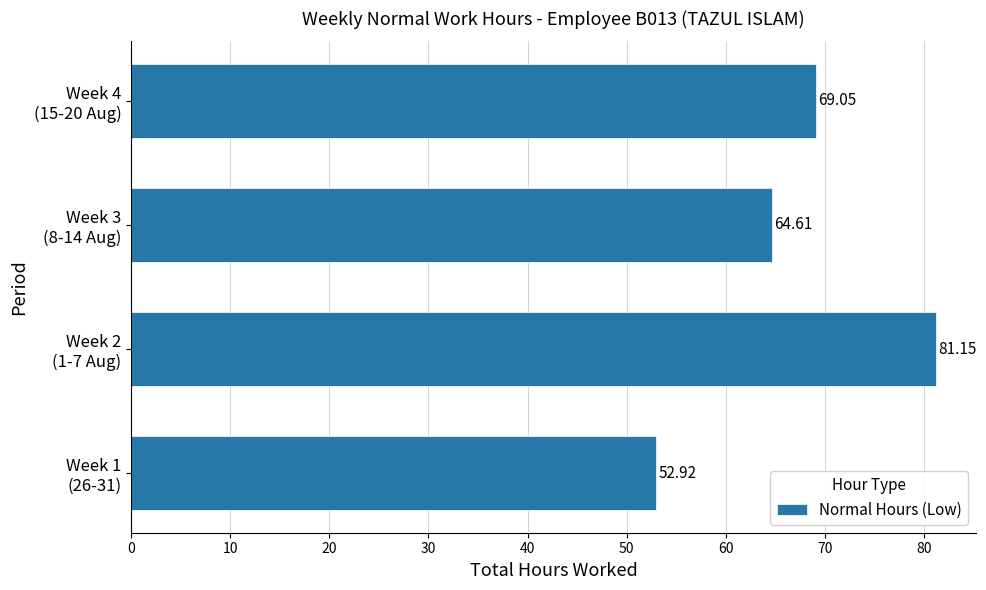

What is the average value?

66.9